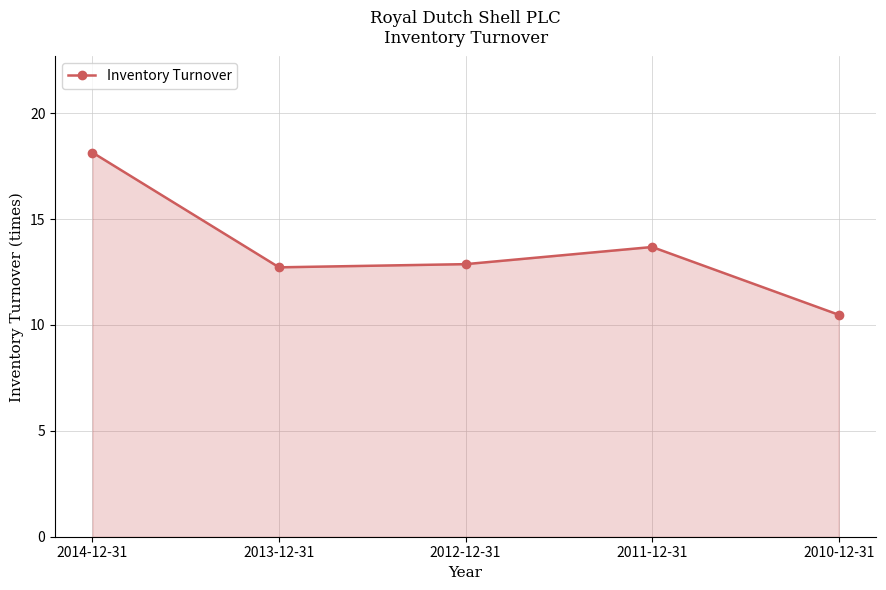

What is the change in value from 2014-12-31 to 2011-12-31?

-4.5